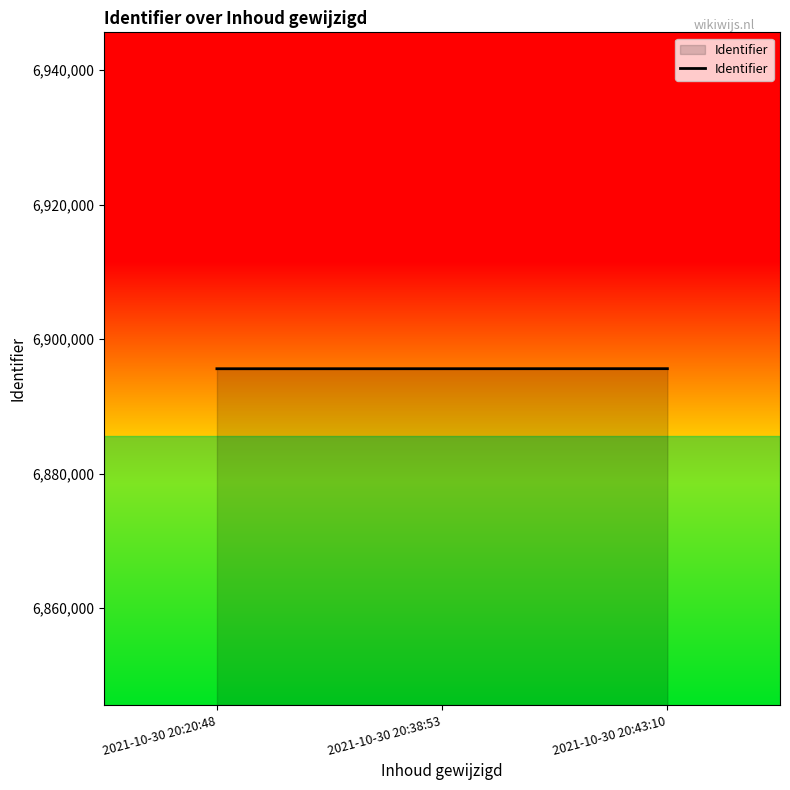

What is the ratio of the value at 2021-10-30 20:43:10 to the value at 2021-10-30 20:20:48?

1.0